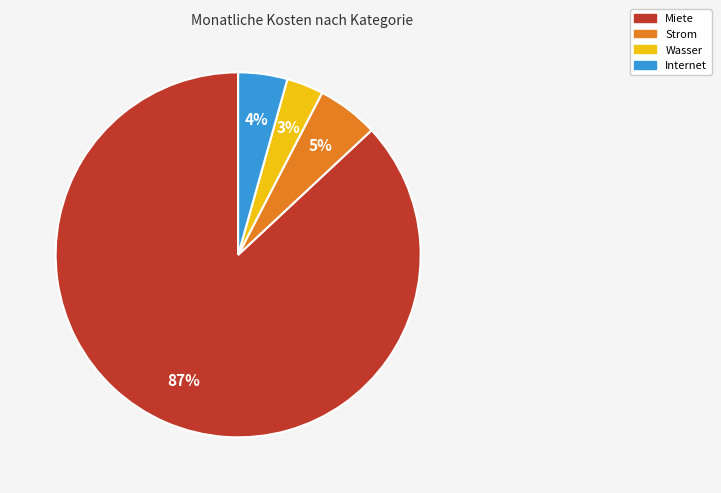

To the nearest percent, what is the average slice percentage?

25%